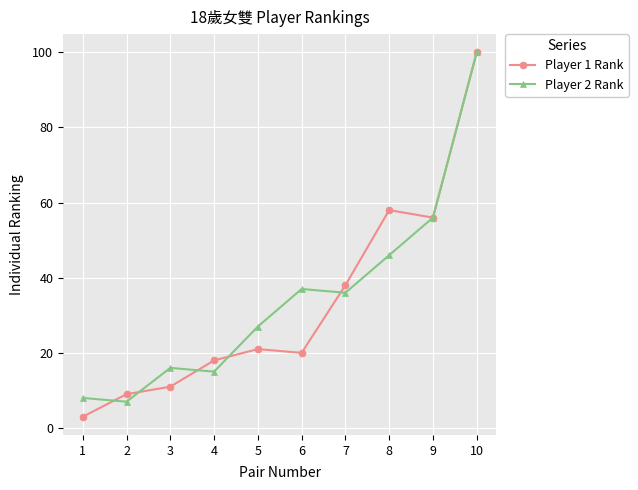

How many interior local valleys does the Player 2 Rank series have?

3